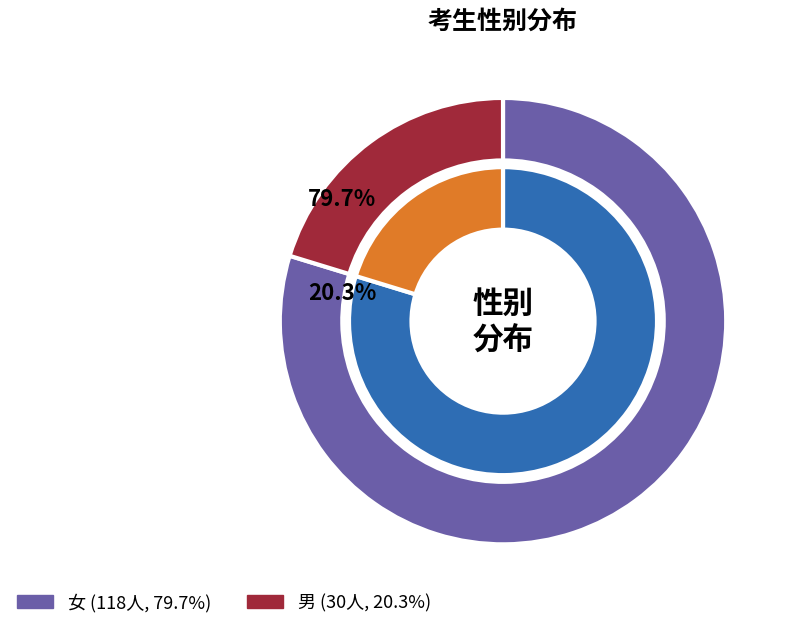

How much of the chart is everything except 女?

20.3%